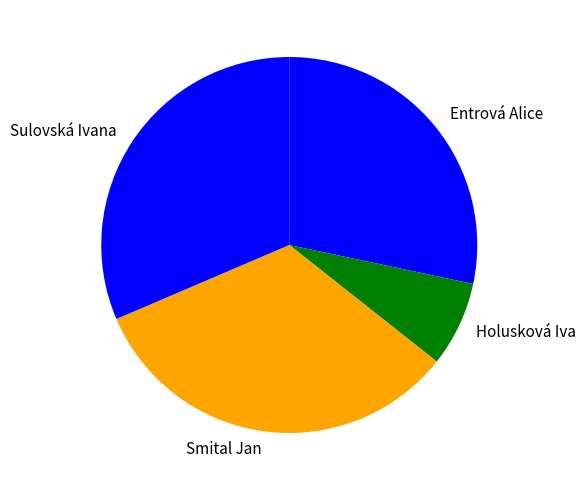

Is there a majority slice in this chart?

No